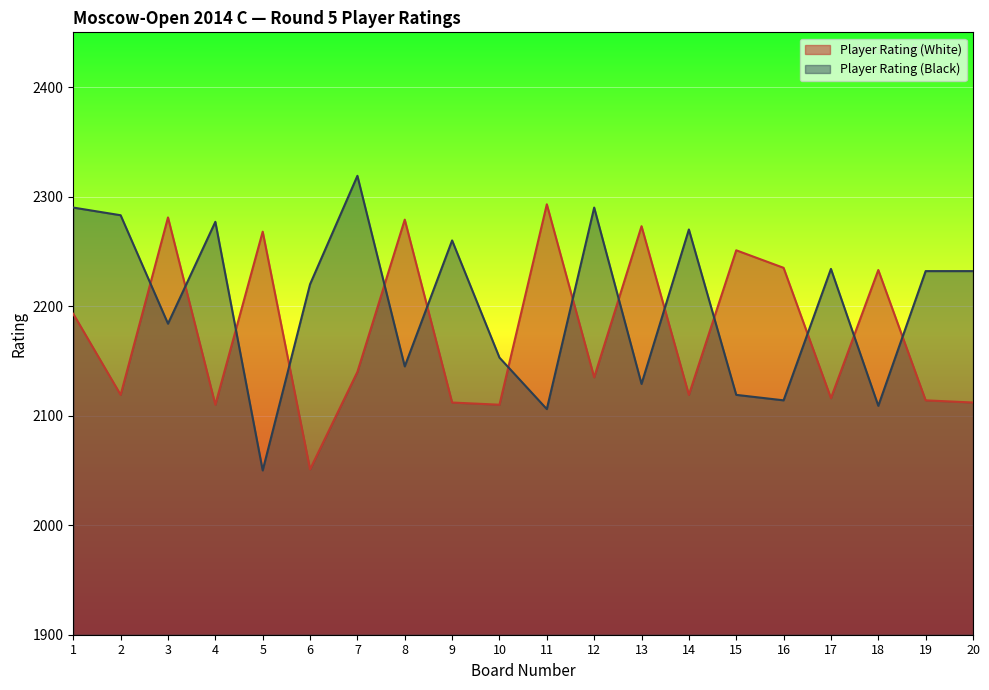

True or false: Player Rating (Black) has a value of 2290 at 12.

True